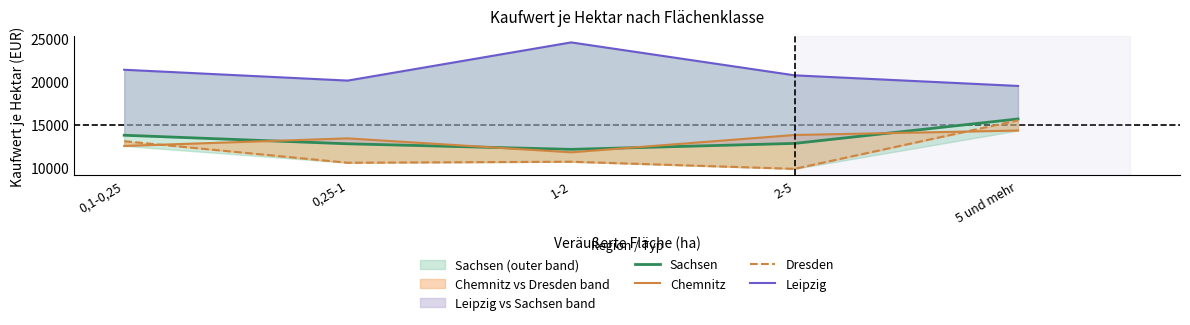

True or false: Leipzig and Chemnitz cross at least once.

False